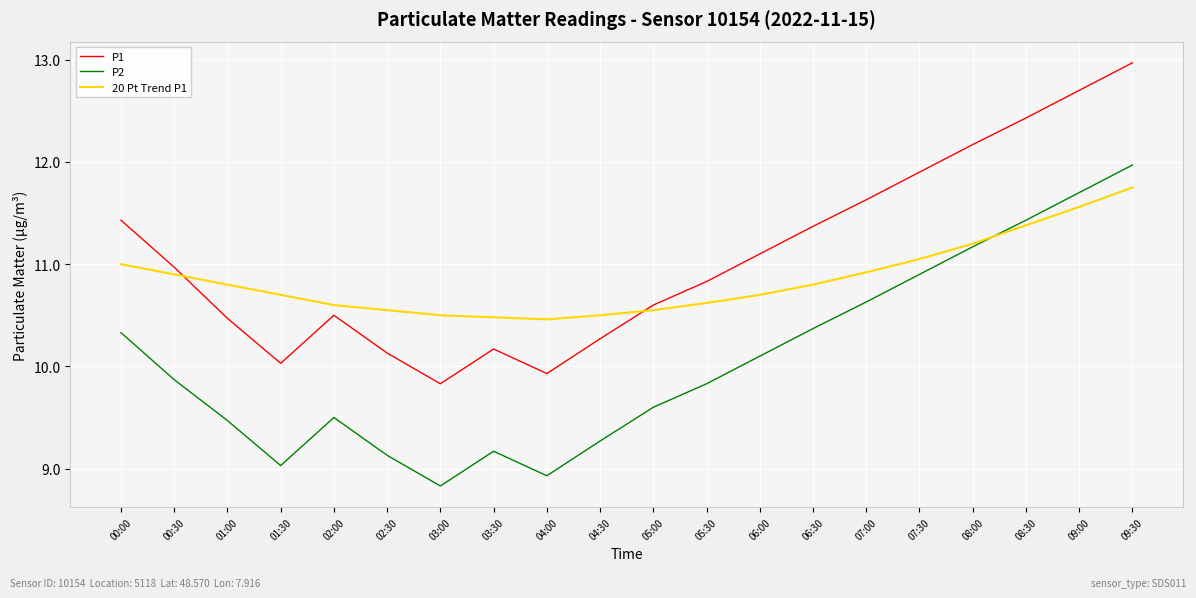

How many categories are shown in the chart?

20